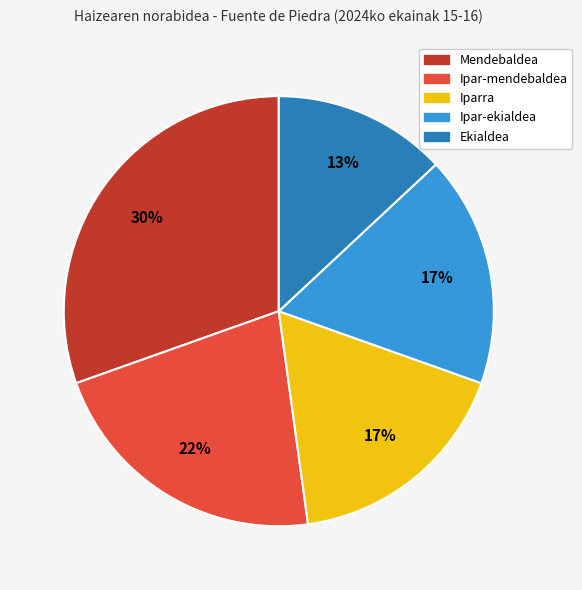

How many segments does this pie chart have?

5